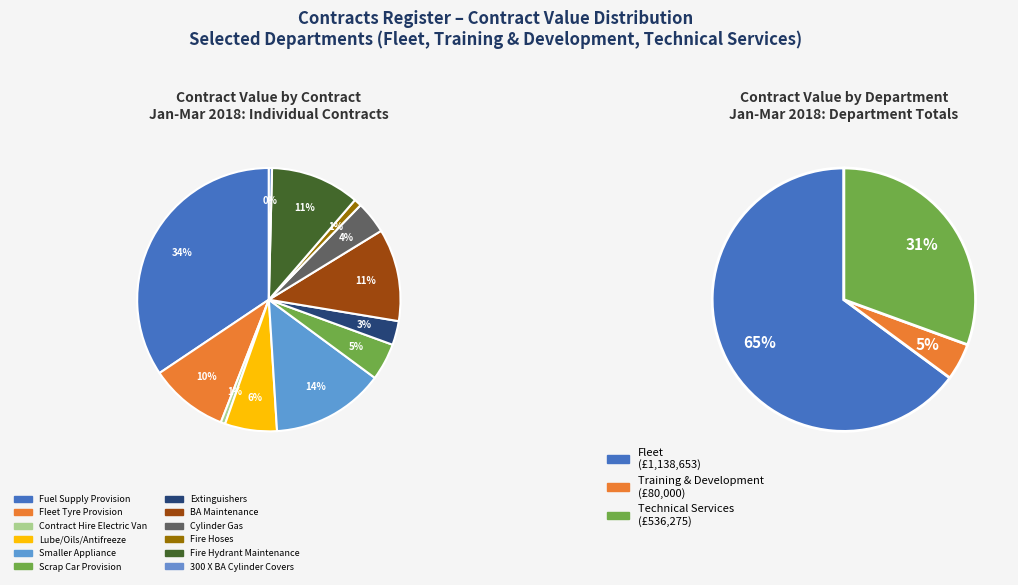

Between Smaller Appliance and Fire Hoses, which is larger?

Smaller Appliance